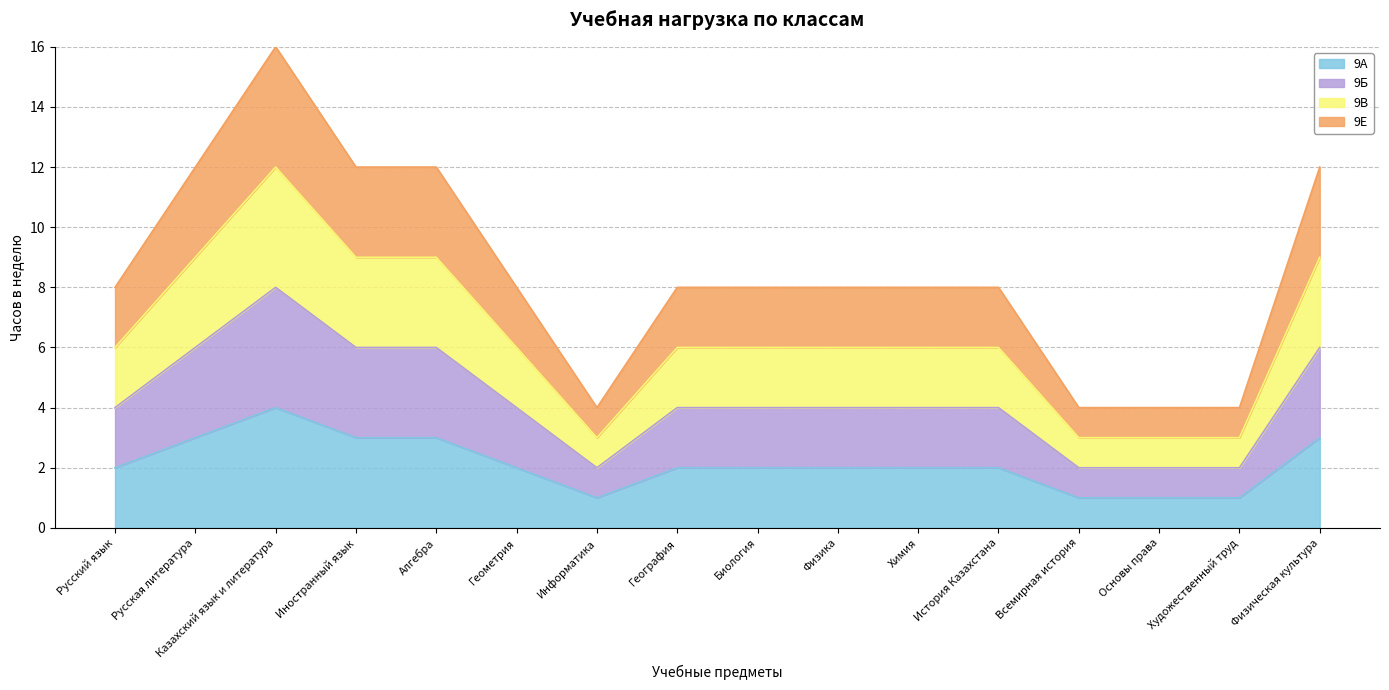

Which category has the highest value across all series?

Казахский язык и литература